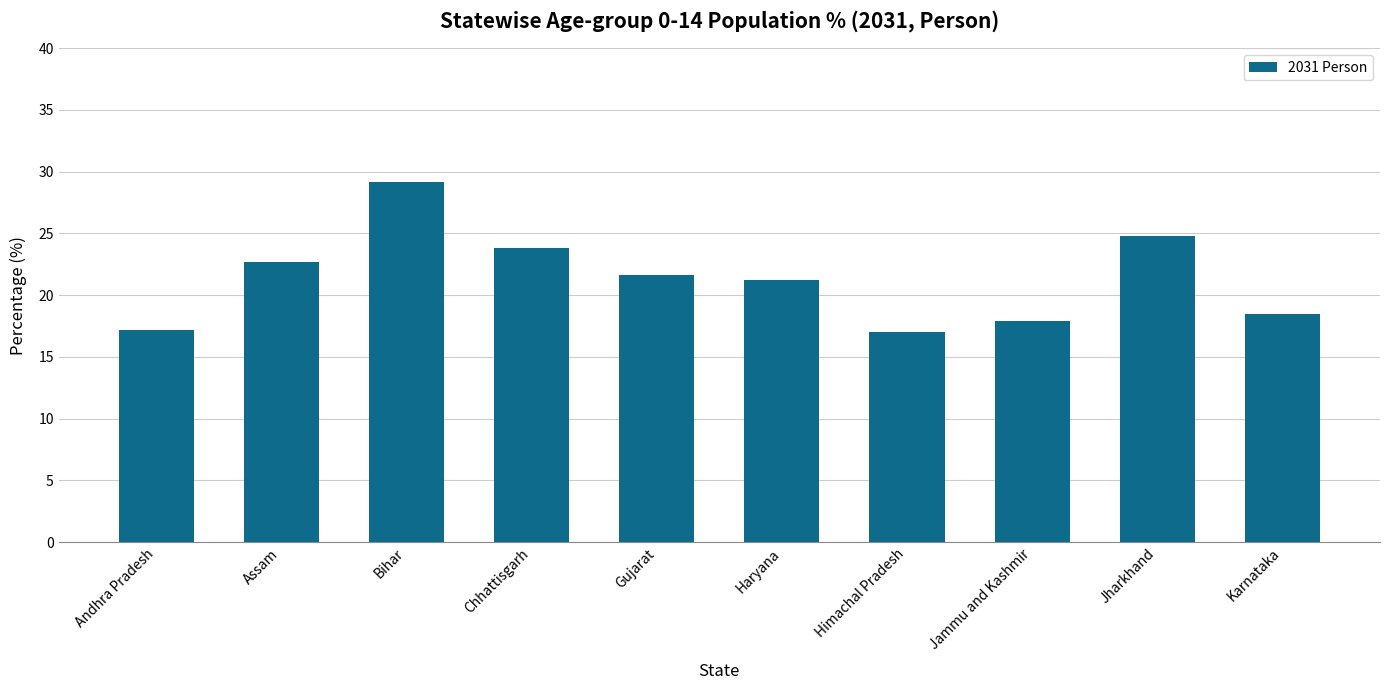

Which label corresponds to the largest value in the chart?

Bihar